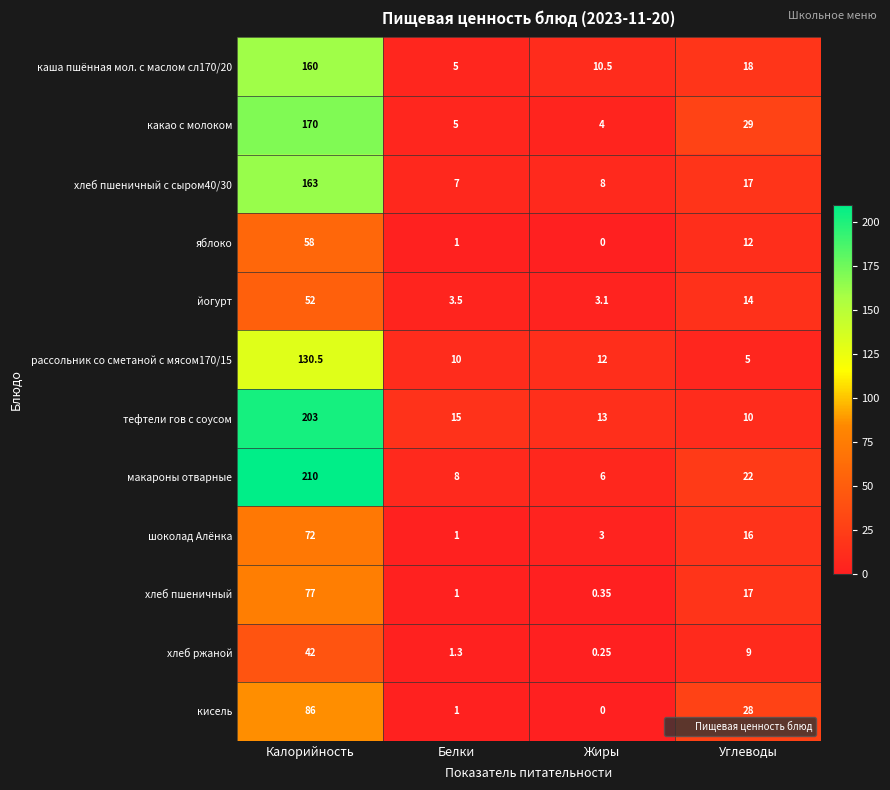

Where is хлеб ржаной nearest to the value 21?

Углеводы